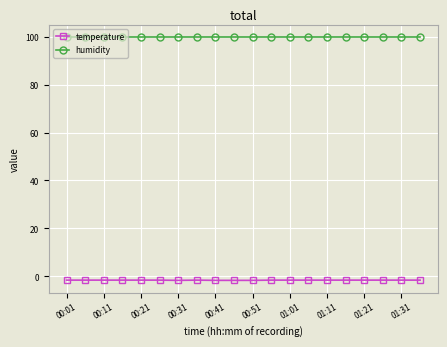

Does the chart have visible grid lines?

Yes